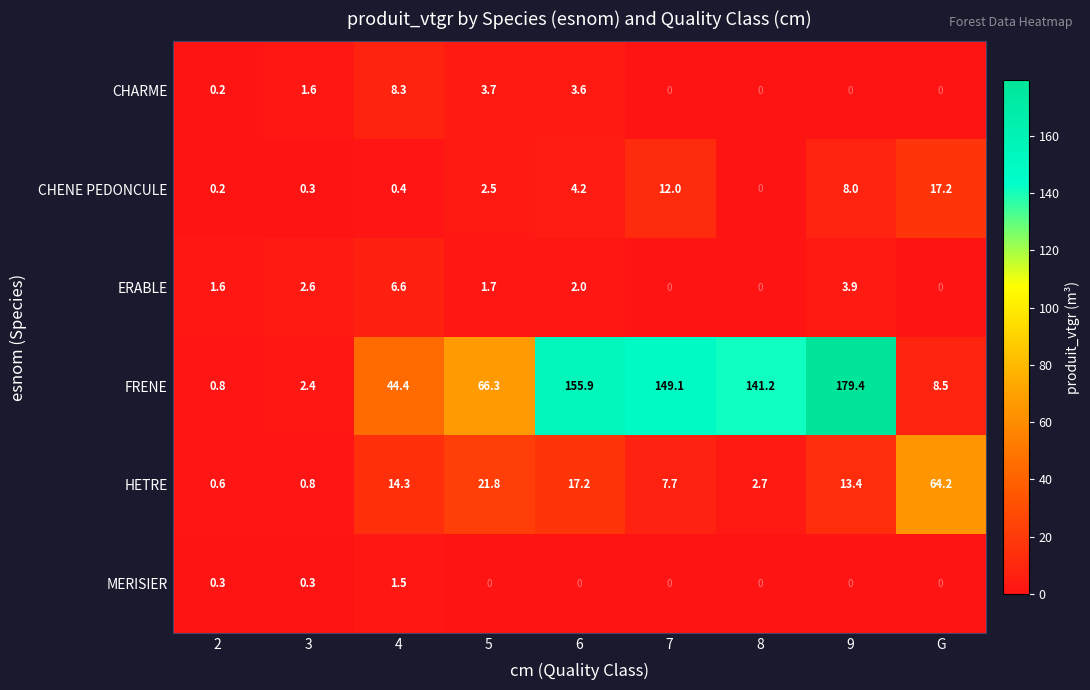

Between 4 and 5, which series saw the biggest shift?

FRENE